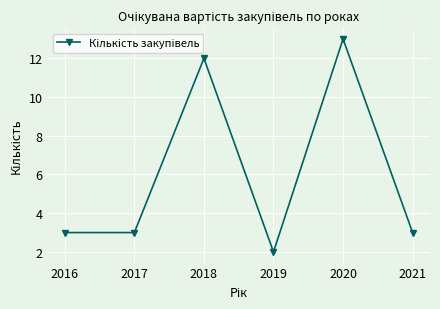

Count the number of data series in this chart.

1